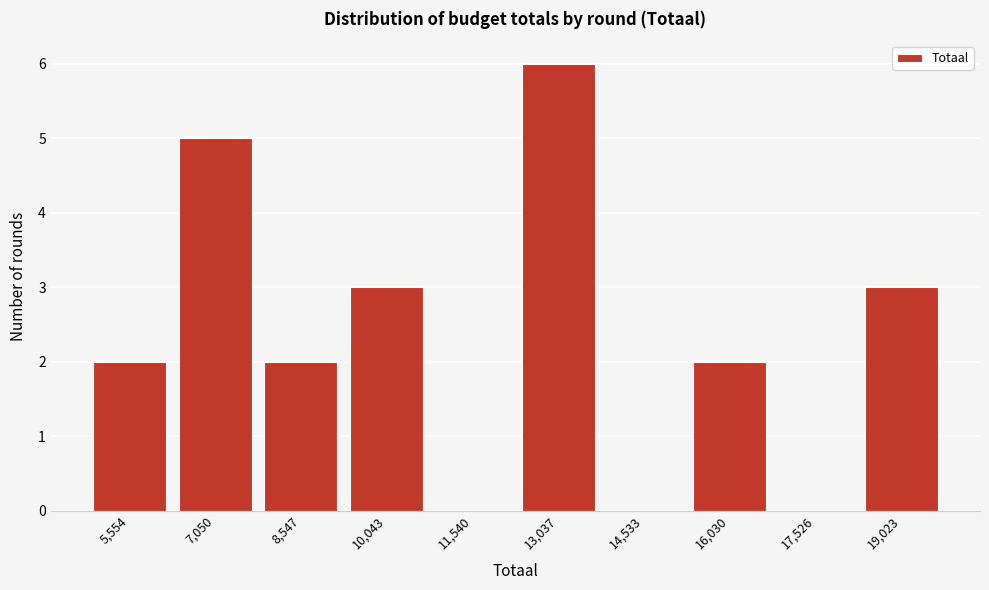

Reading left to right, list all the values displayed in this chart.

5,554=2	7,050=5	8,547=2	10,043=3	11,540=0	13,037=6	14,533=0	16,030=2	17,526=0	19,023=3